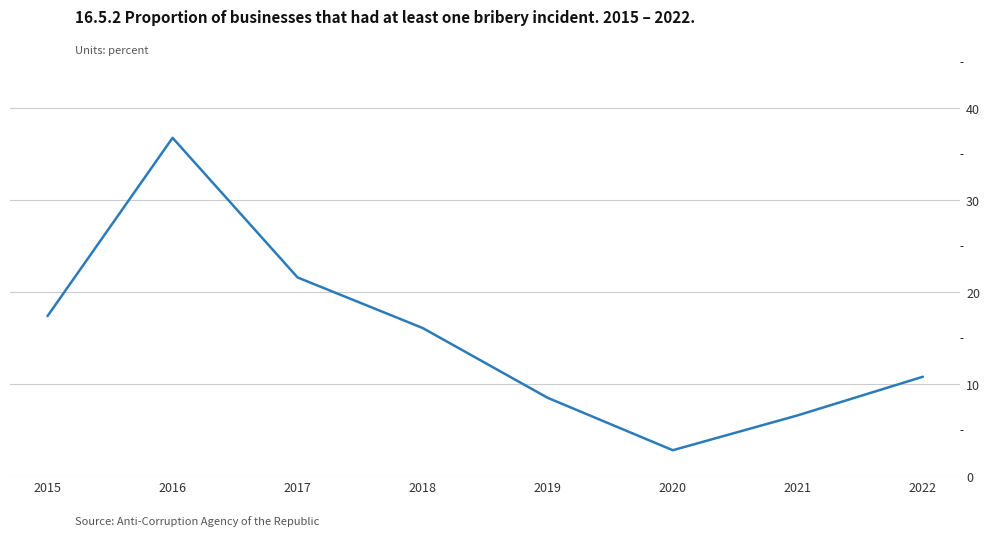

The chart shows a value of 16.8 at 2022. True or false?

False